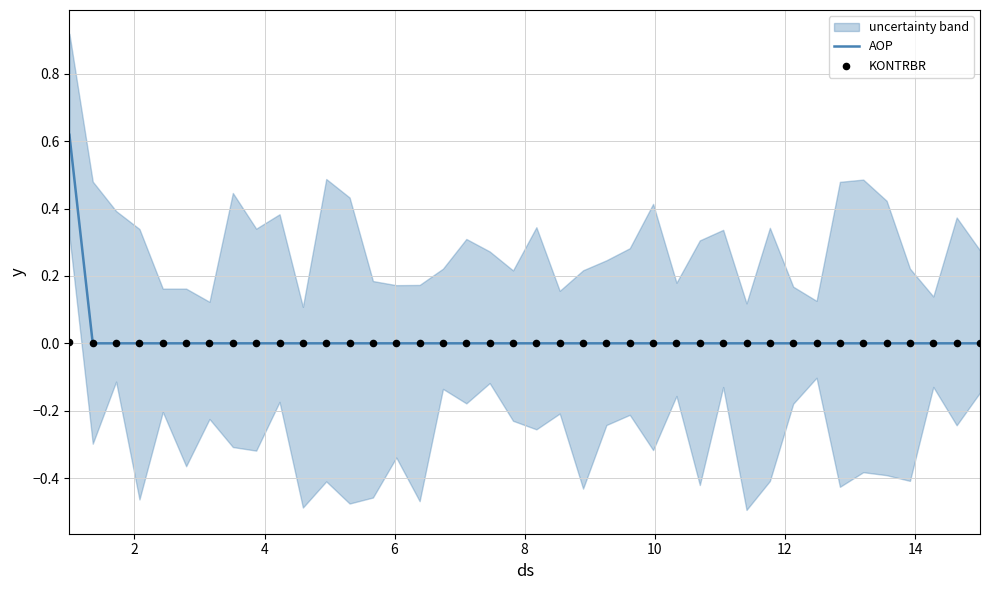

Which series contains the lowest Y value?

AOP